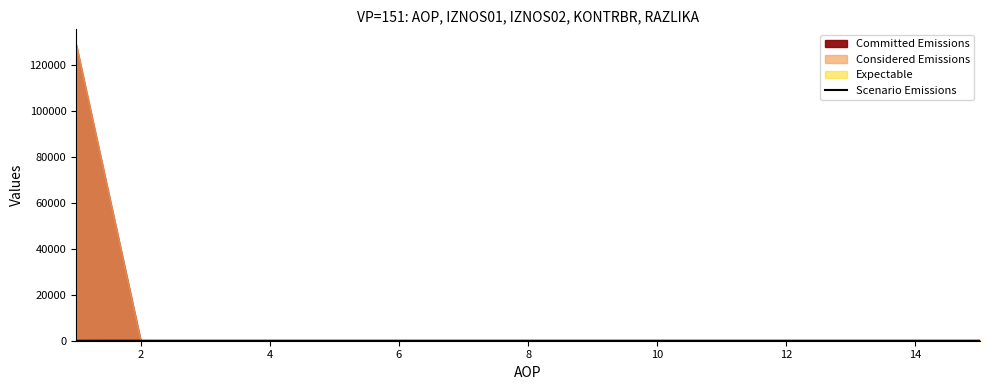

Between 14 and 16, which is larger?

14